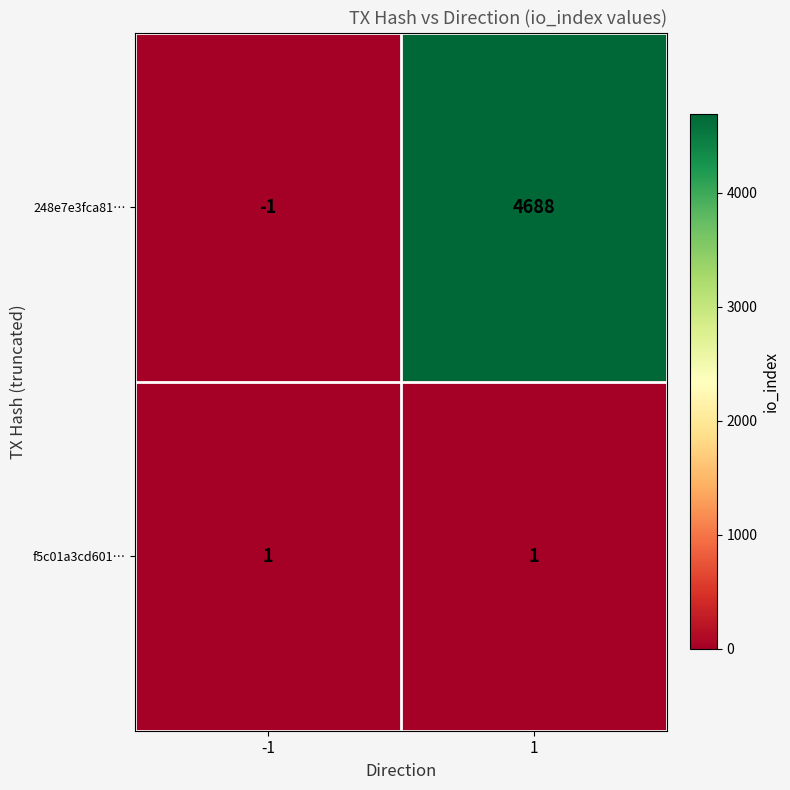

What is the average value of the 248e7e3fca81… series?

2344